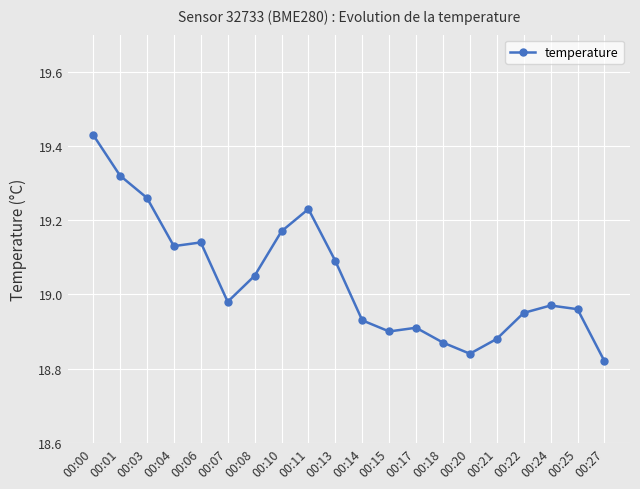

True or false: the data has more than 0 interior local peaks.

True